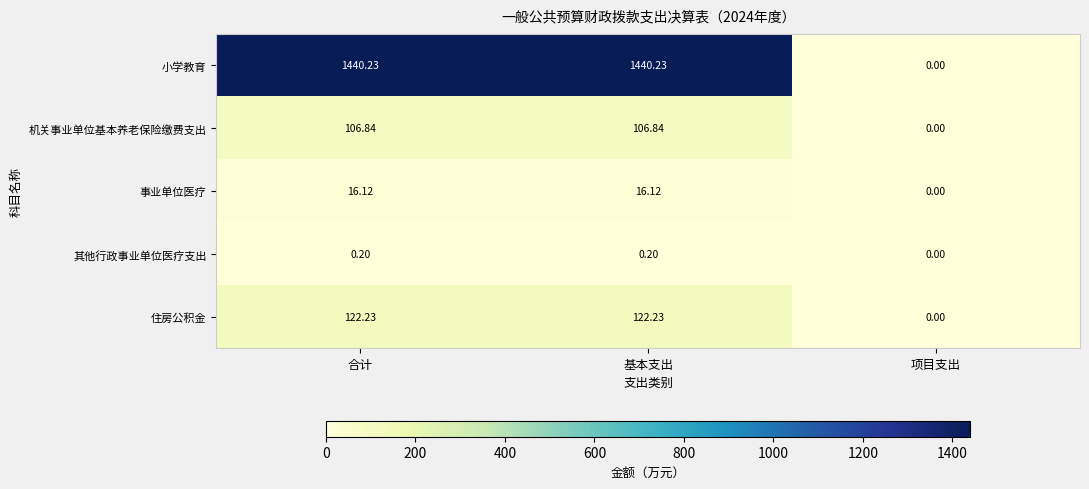

What is the maximum value shown in the chart?

1440.2